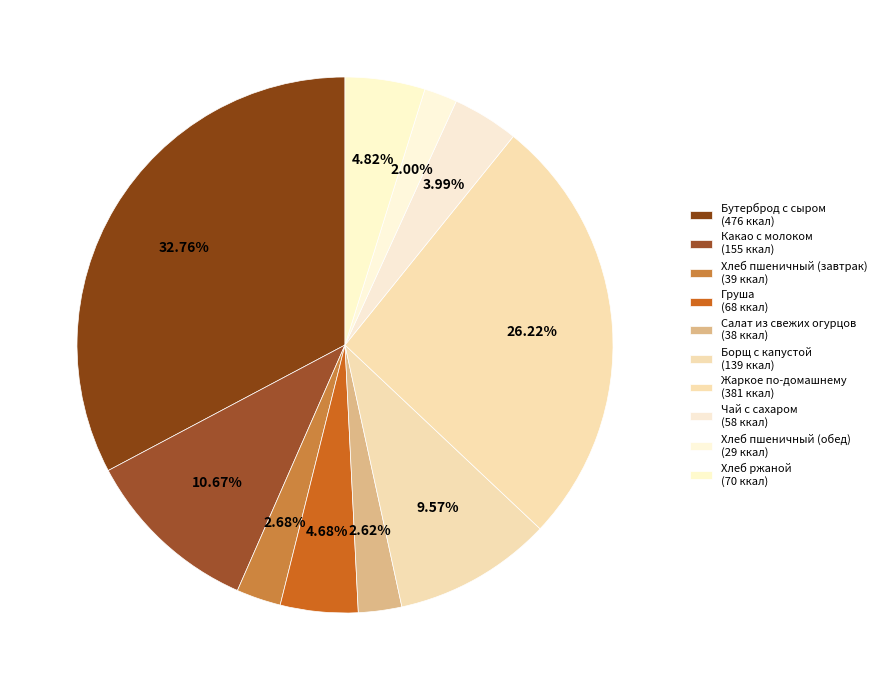

Count the number of slices in the pie.

10